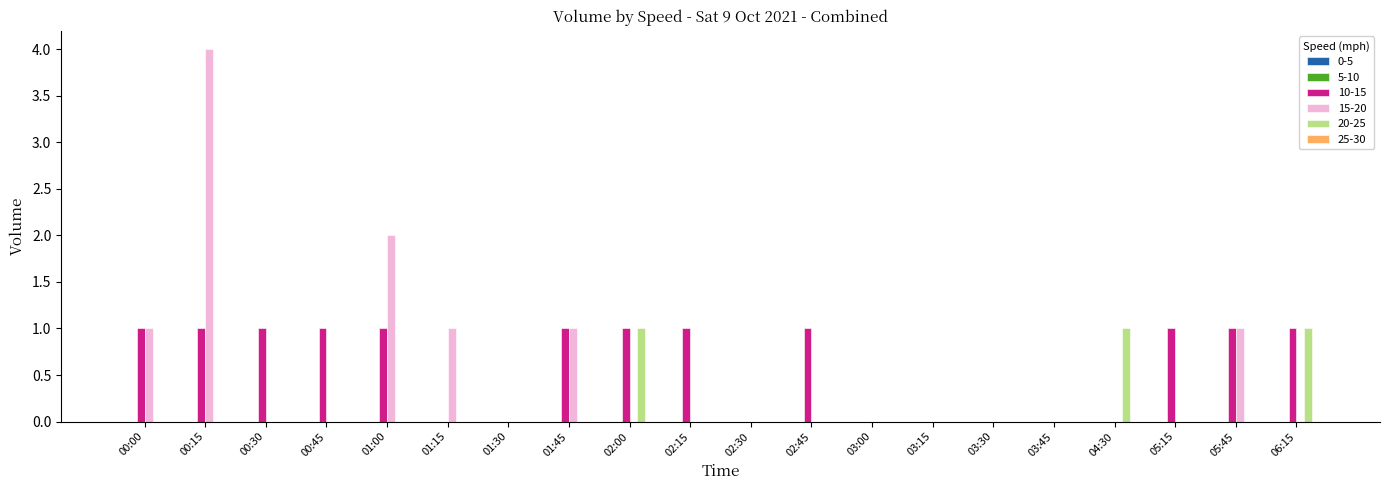

The value of 10-15 at 01:15 is 0. True or false?

True